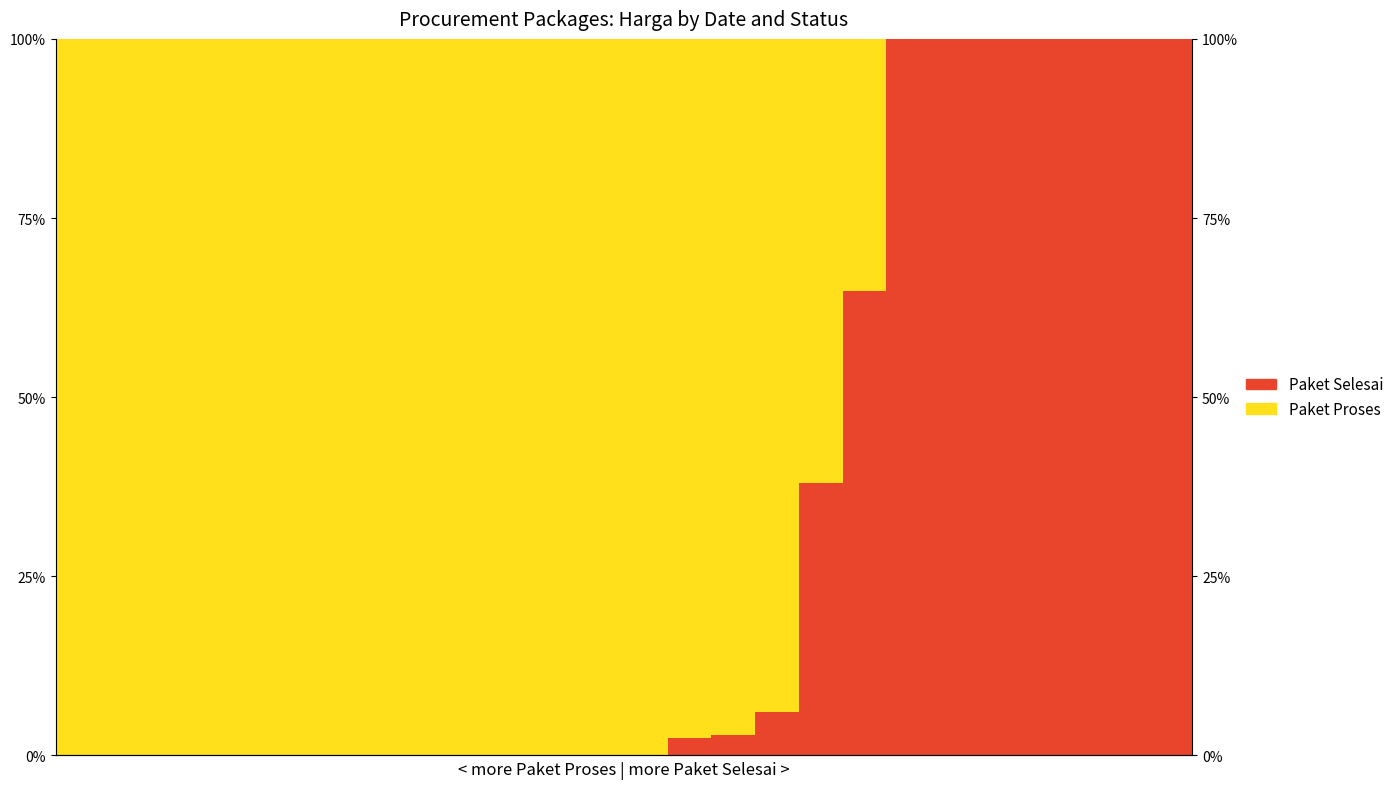

What are all the series names shown in the legend?

Paket Selesai, Paket Proses